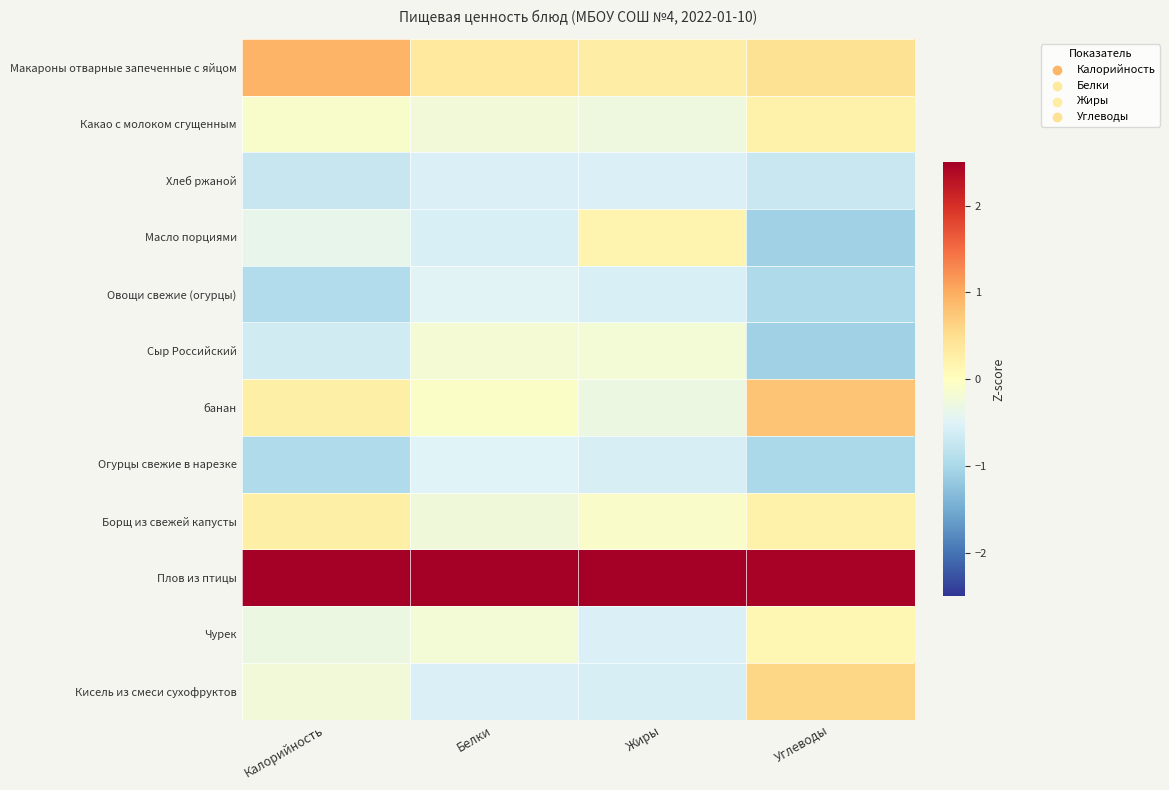

Which series has the largest total across all categories?

Плов из птицы